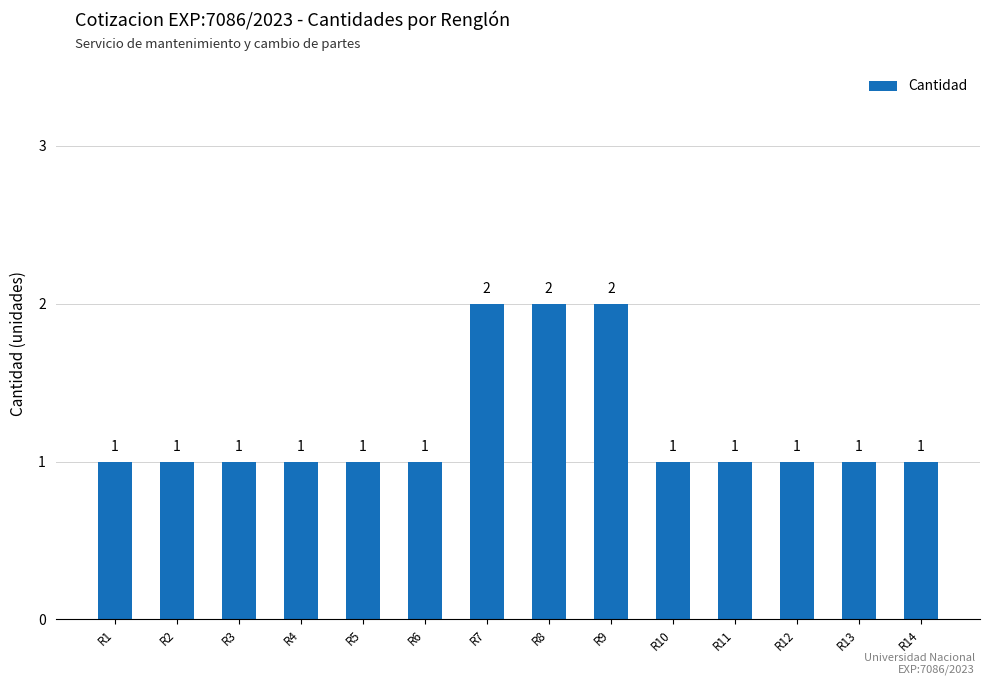

Reading left to right, extract all data points from this chart.

1	1	1	1	1	1	2	2	2	1	1	1	1	1